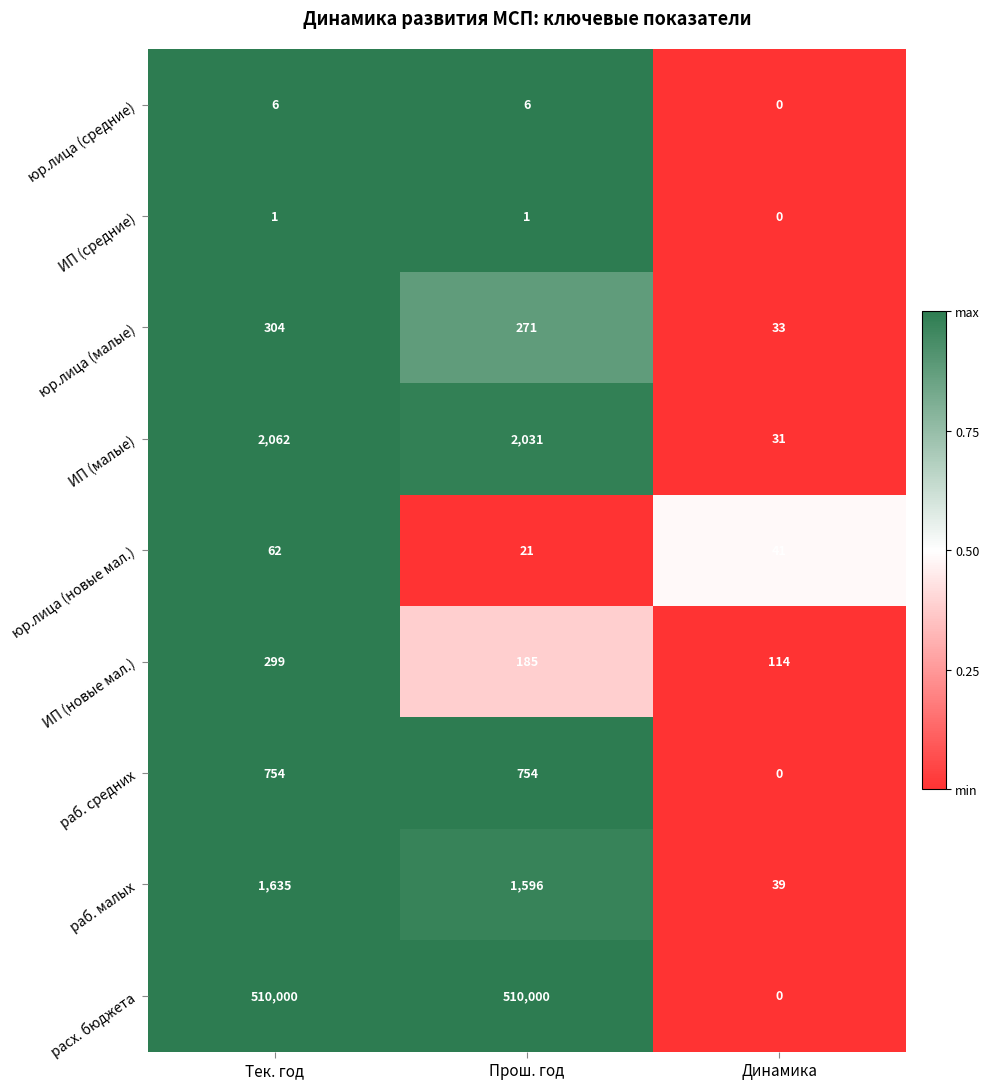

The юр.лица (новые мал.) series shows 26 at Тек. год. True or false?

False